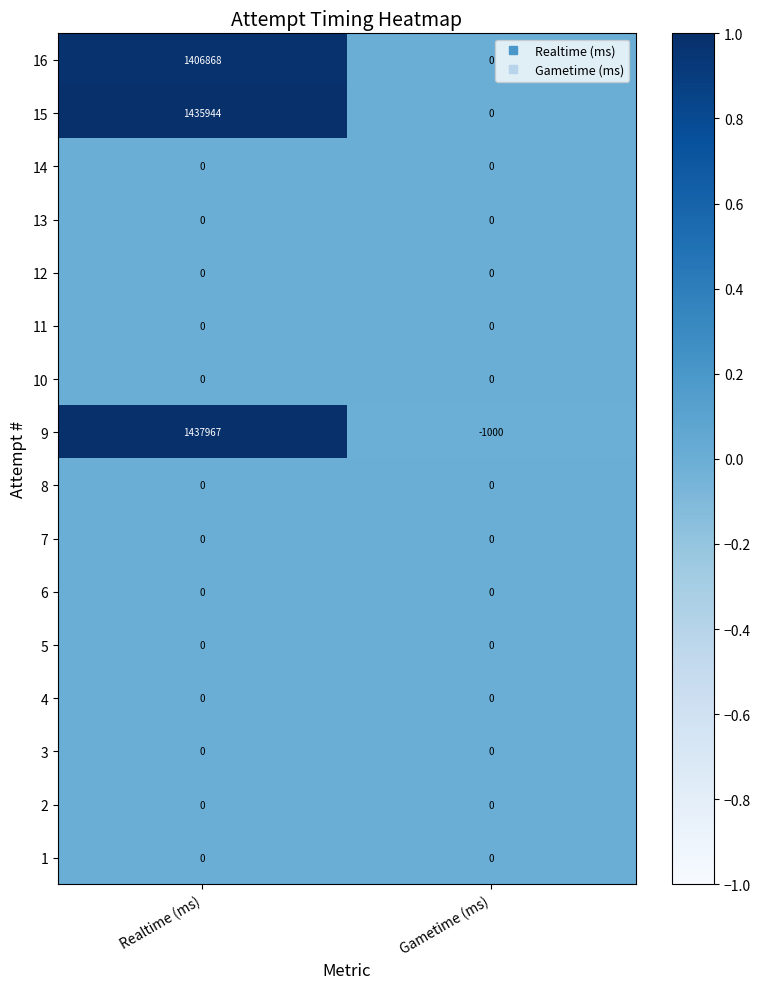

Which series changed the most between Realtime (ms) and Gametime (ms)?

9